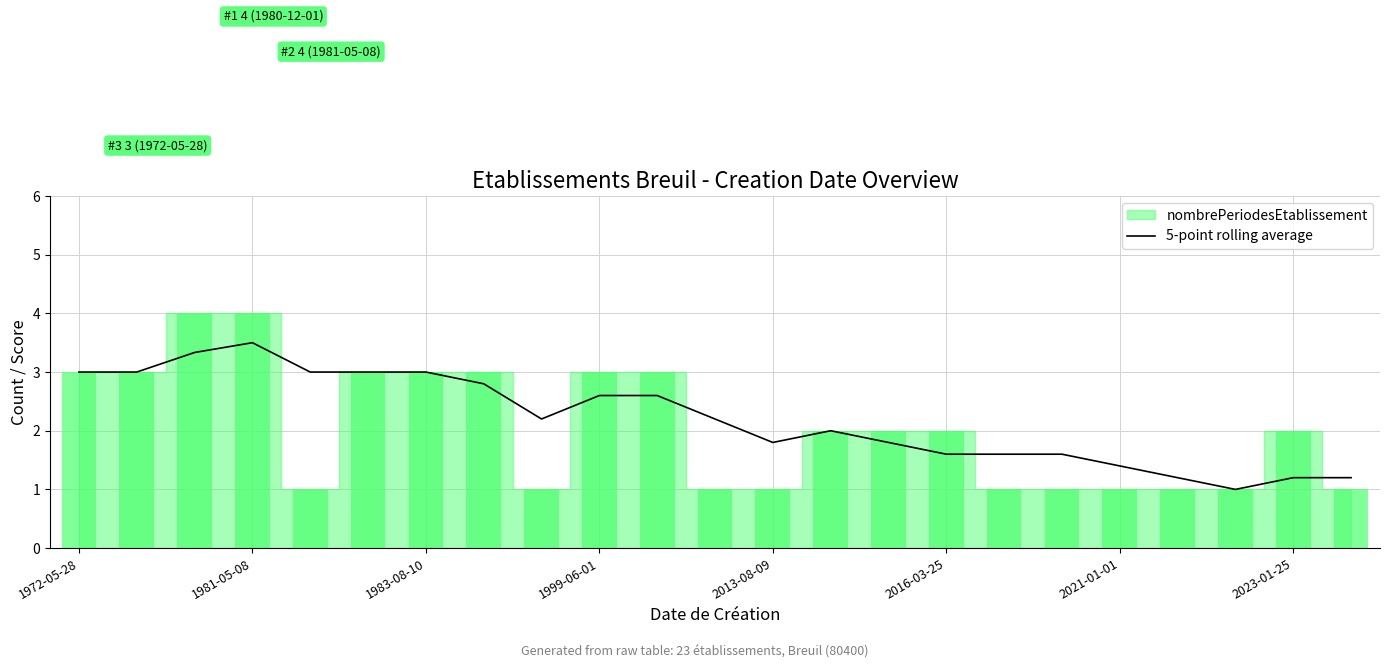

Are the bars horizontal?

No